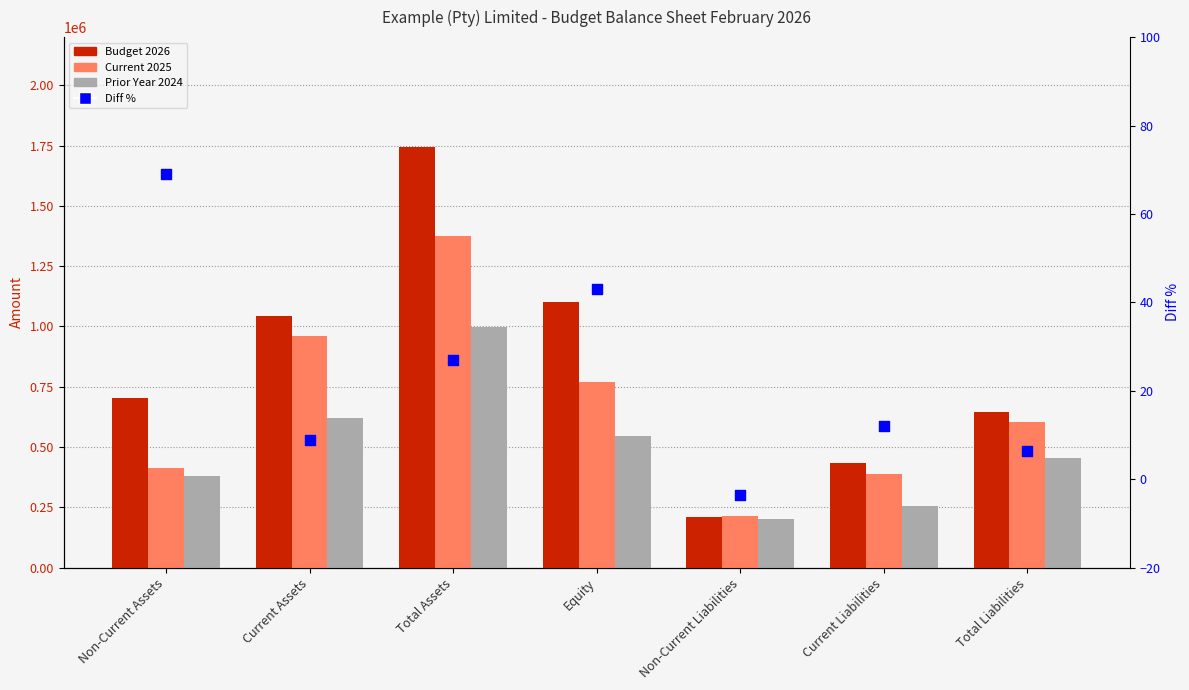

What are all the series names shown in the legend?

Budget 2026, Current 2025, Prior Year 2024, Diff %